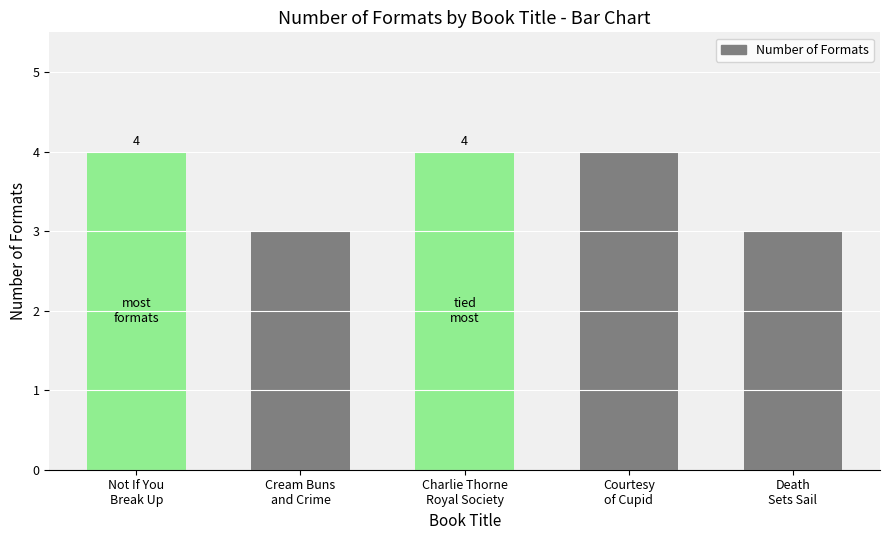

What is the label of the 2nd bar from the right?

Courtesy
of Cupid